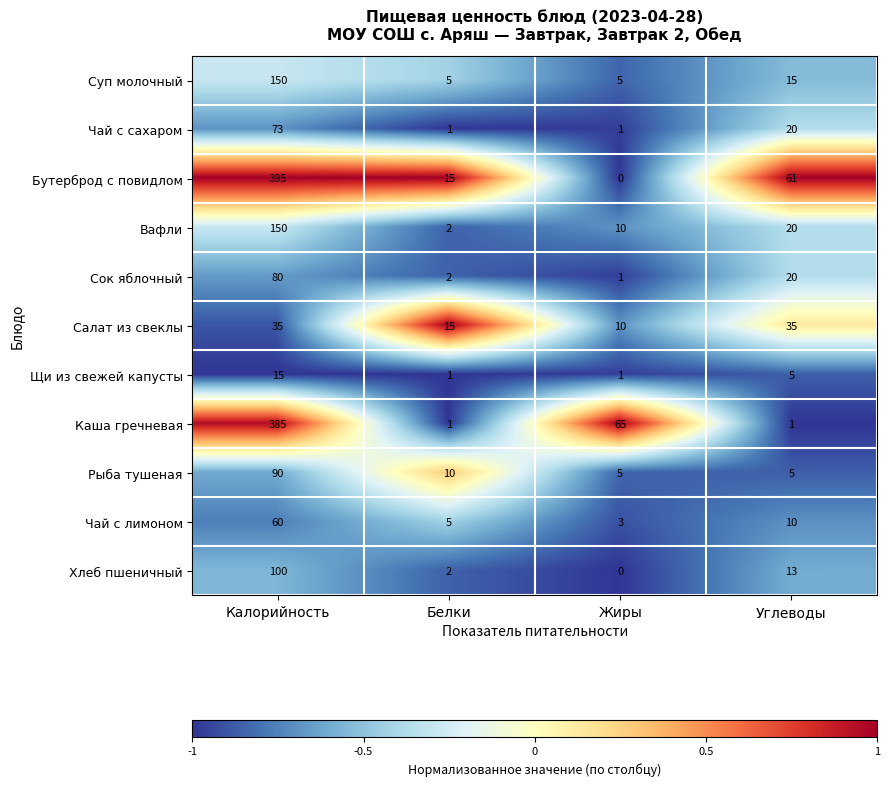

What is the difference between the Салат из свеклы values at Жиры and Углеводы?

25